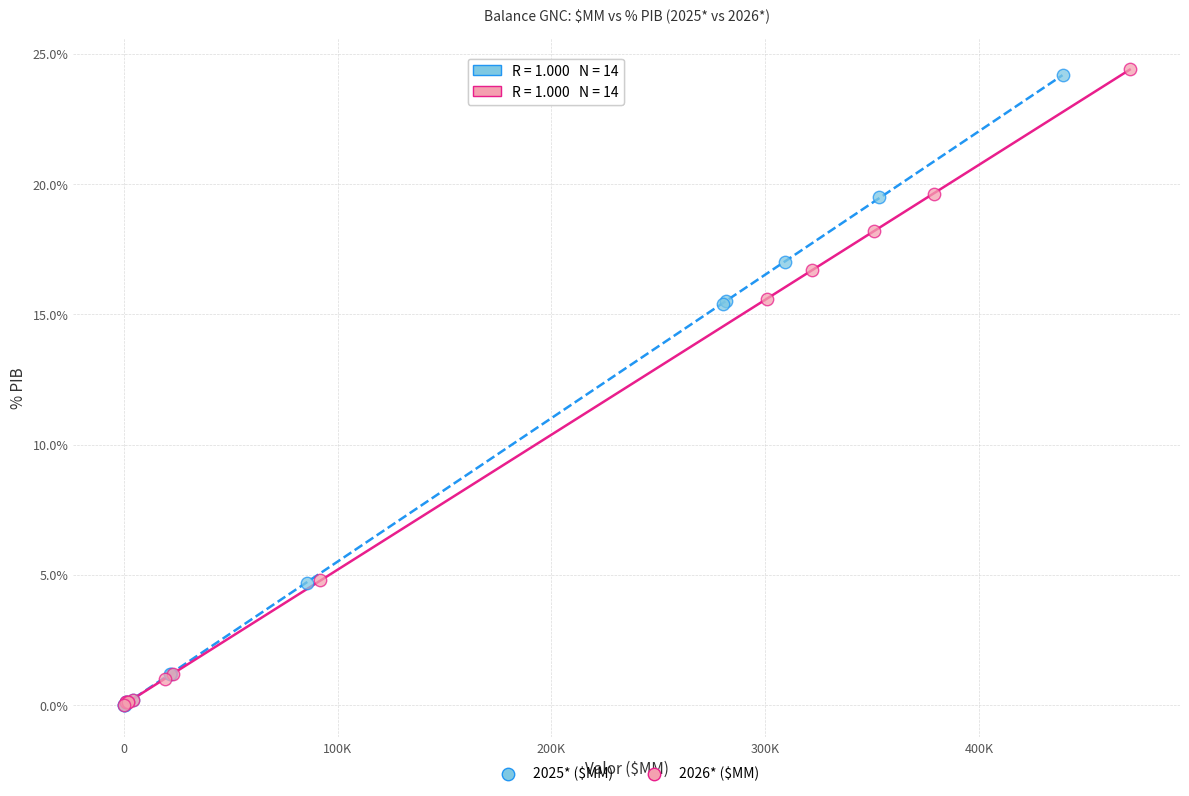

Which series has the widest spread of Y values?

2026* ($MM)